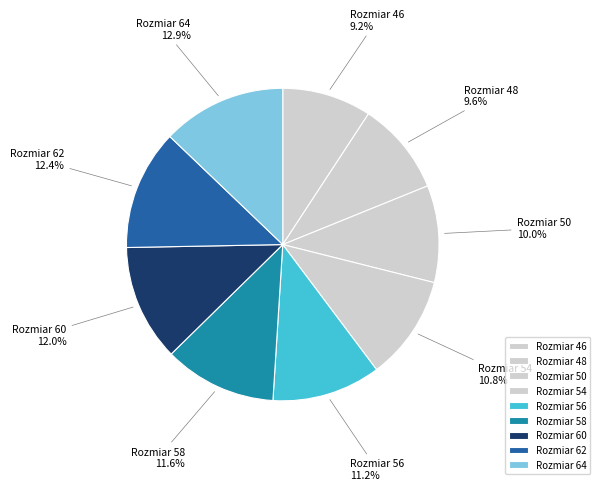

Which has a higher value, Rozmiar 50 or Rozmiar 64?

Rozmiar 64